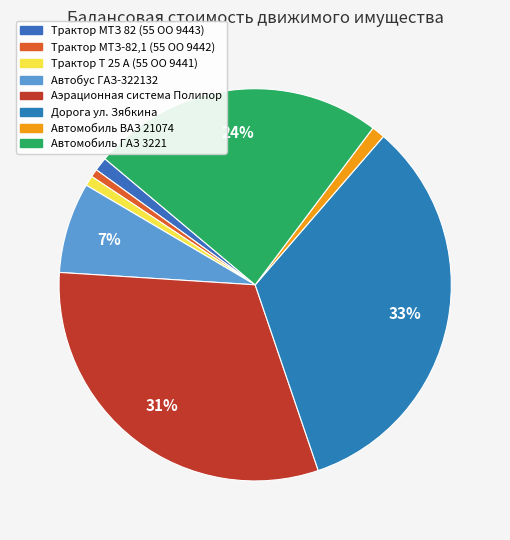

Count the number of slices in the pie.

8